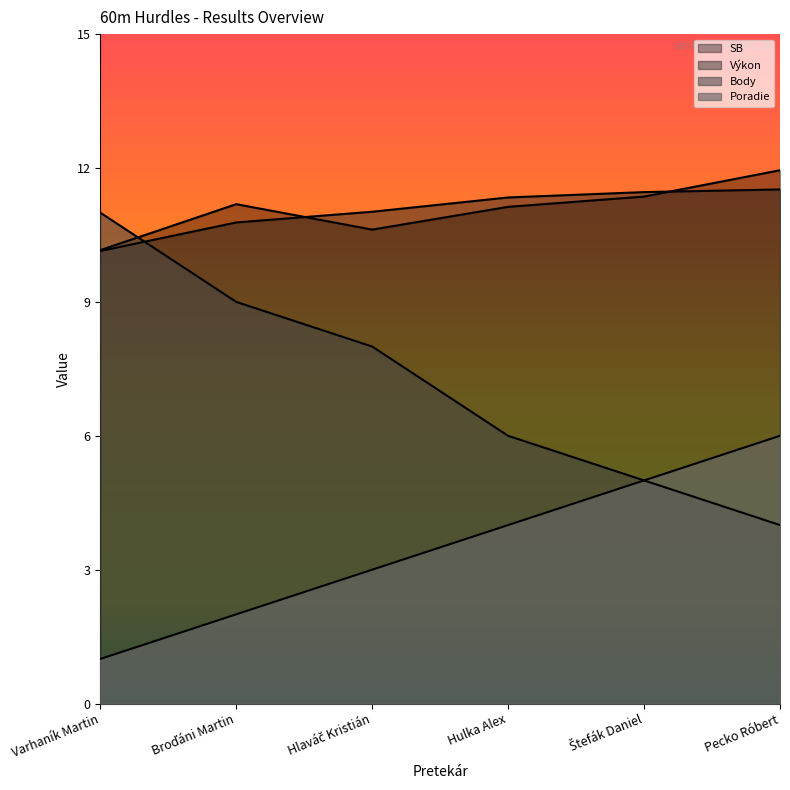

Which series has the widest spread of values?

Body